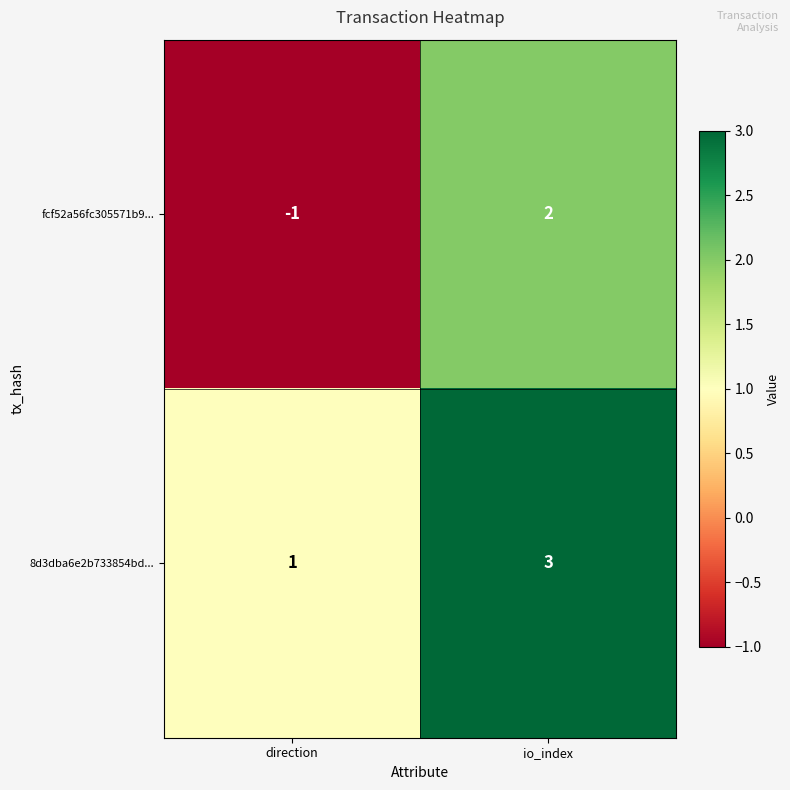

What is the difference between the fcf52a56fc305571b9... values at direction and io_index?

3